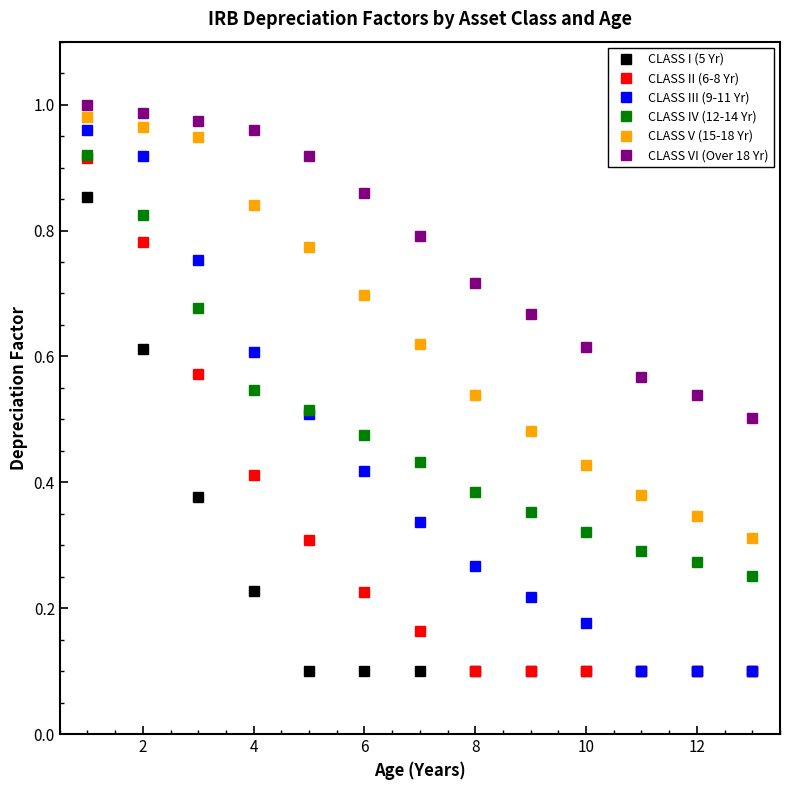

True or false: CLASS IV (12-14 Yr) has more than 1 interior local peaks.

False